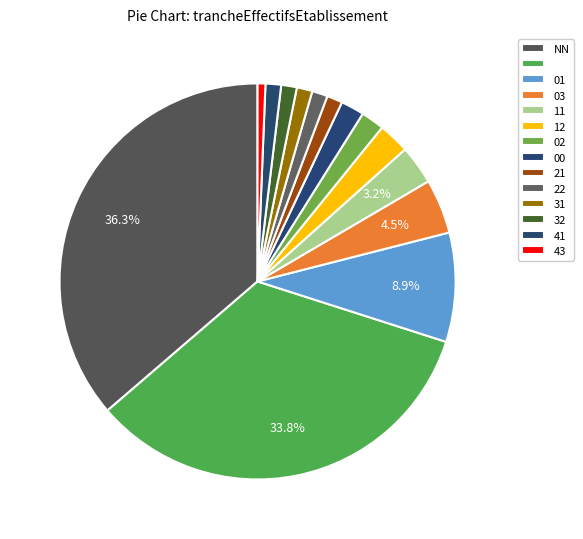

What is the smallest slice in the pie chart?

43